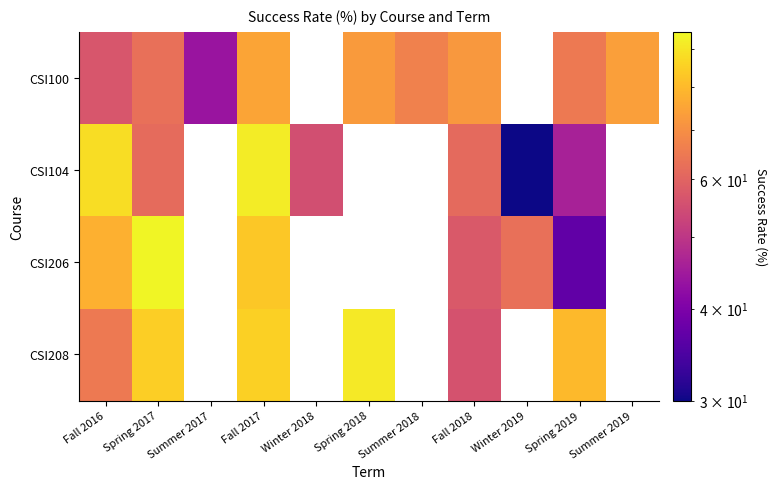

How many values in the CSI100 series are below 73?

7